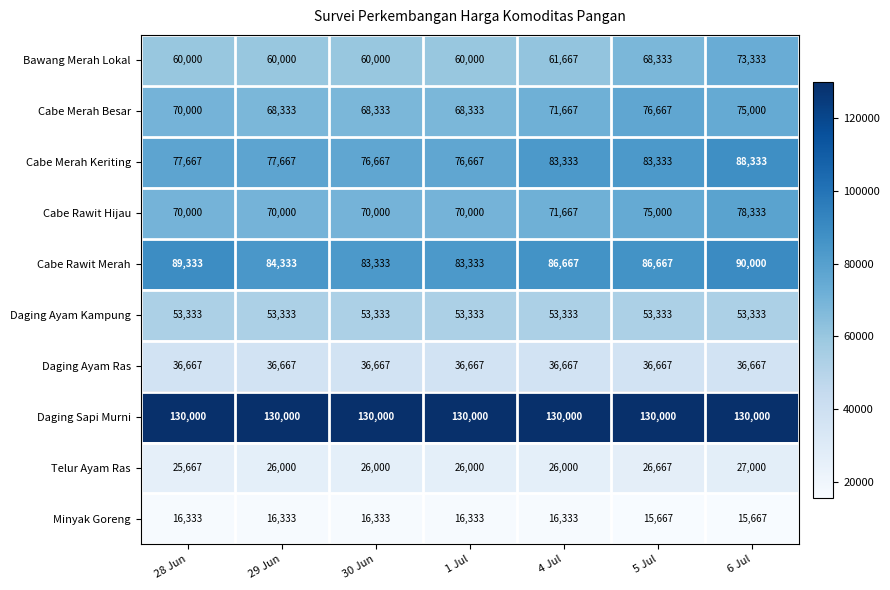

Is it true that Daging Ayam Ras equals 36667 at 5 Jul?

True